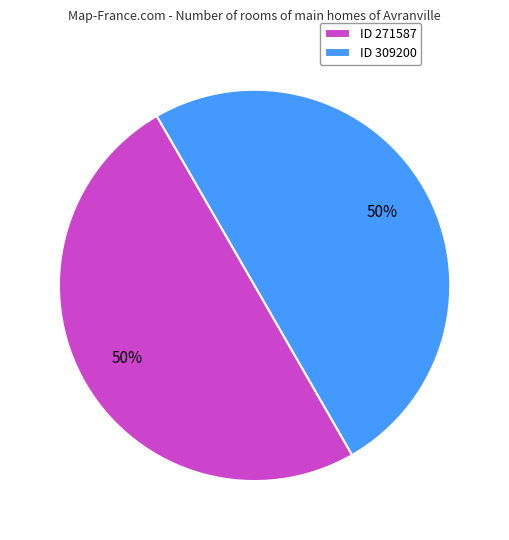

To the nearest percent, what portion does ID 309200 represent?

50%